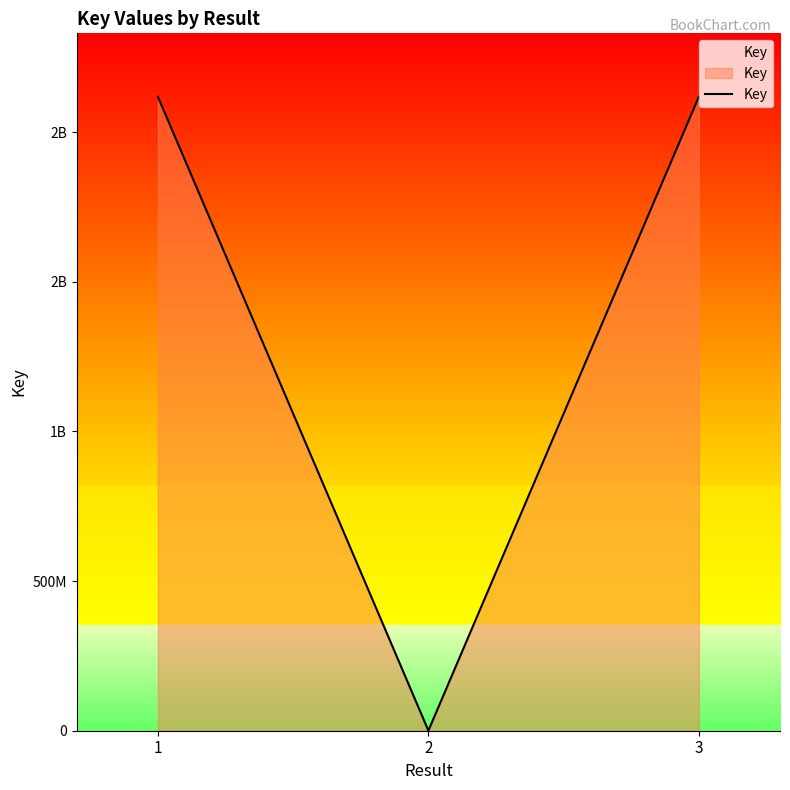

Reading left to right, extract all data points from this chart.

2117868660	329062	2117859996